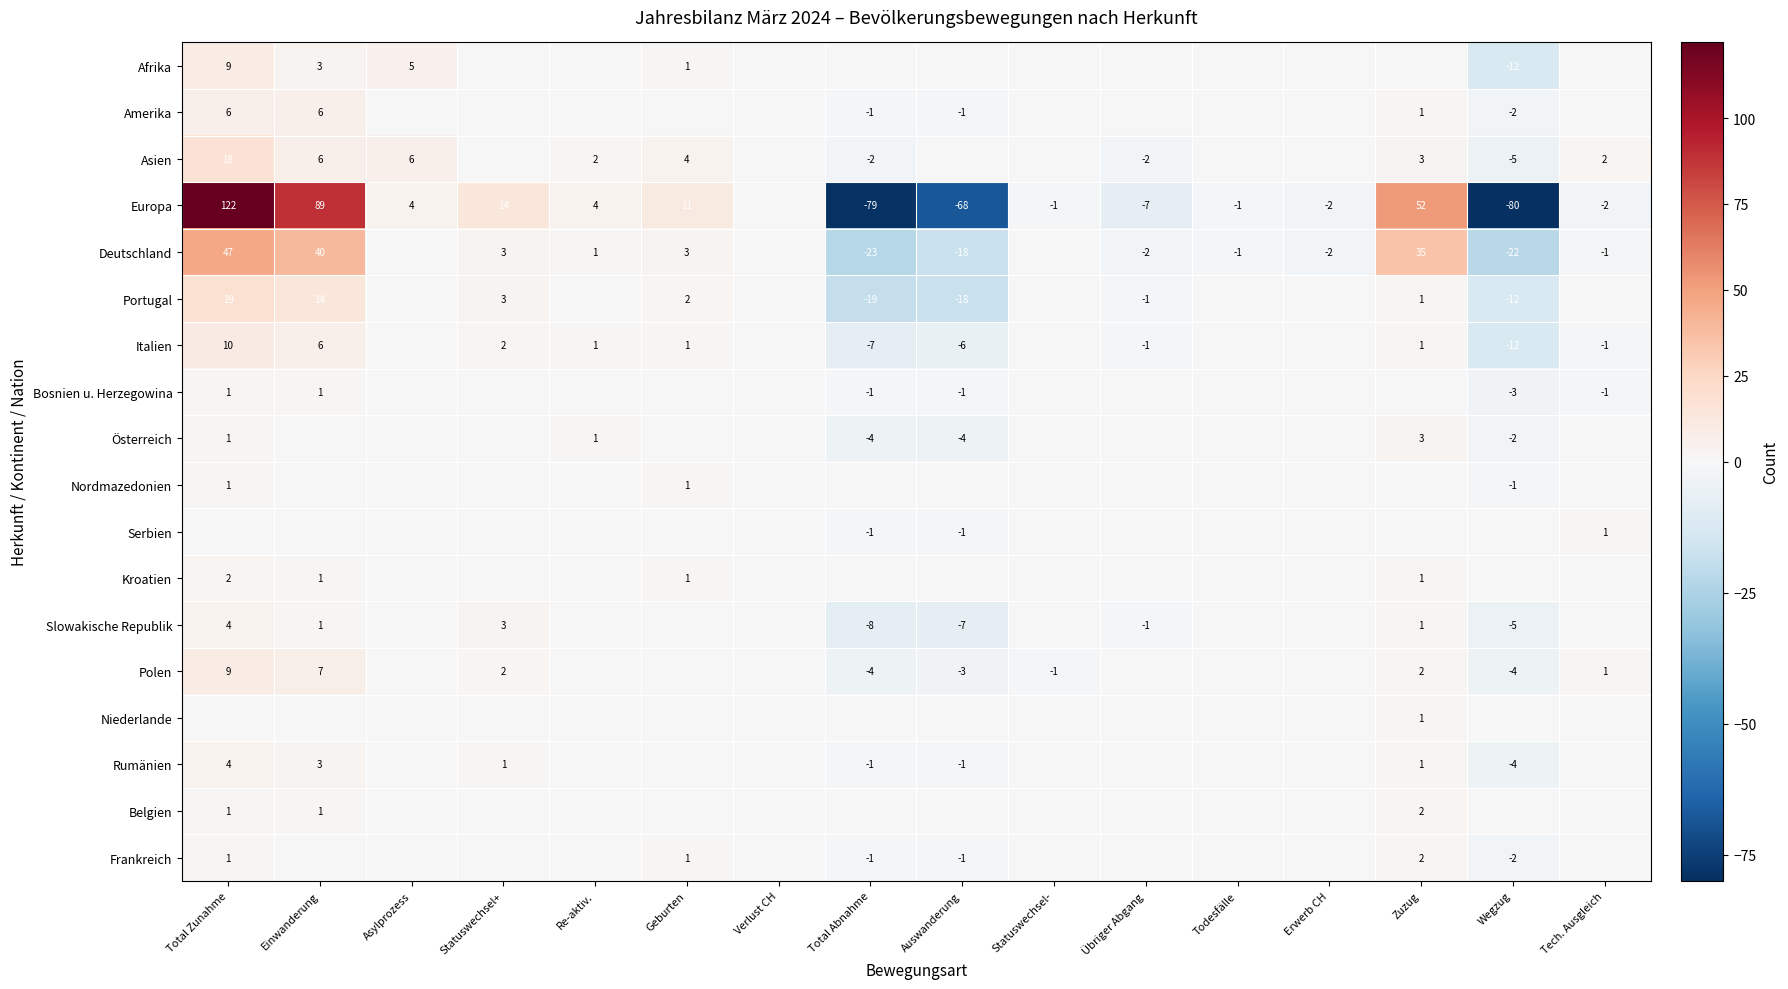

Is it true that Deutschland equals -6 at Wegzug?

False